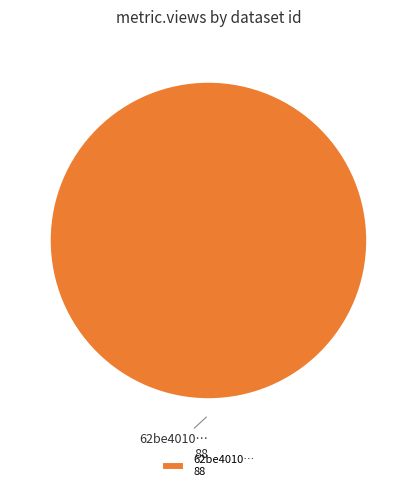

Is it true that 62be4010… 88 is 86% of the pie?

False